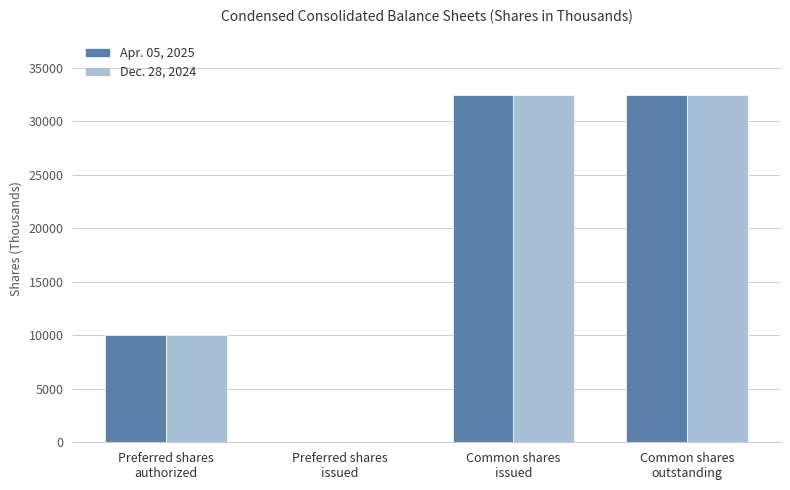

What is the greatest value displayed?

32473